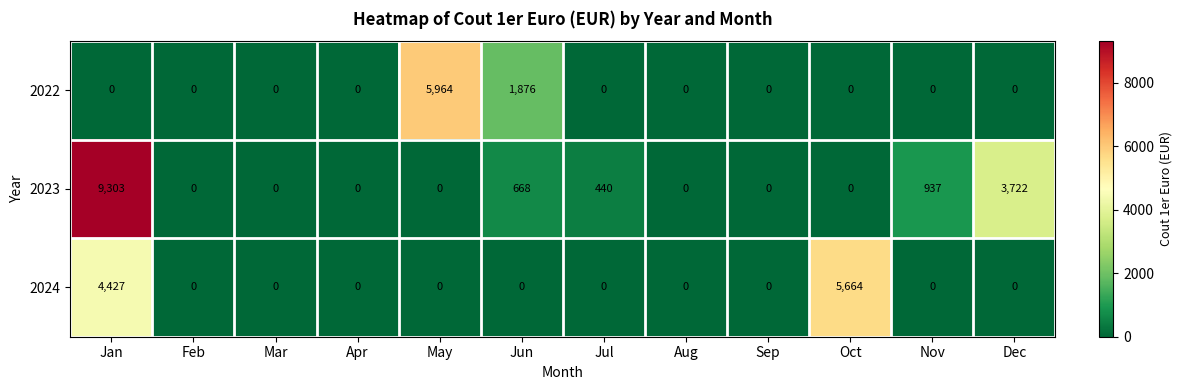

Which series changed the most between Sep and Dec?

2023